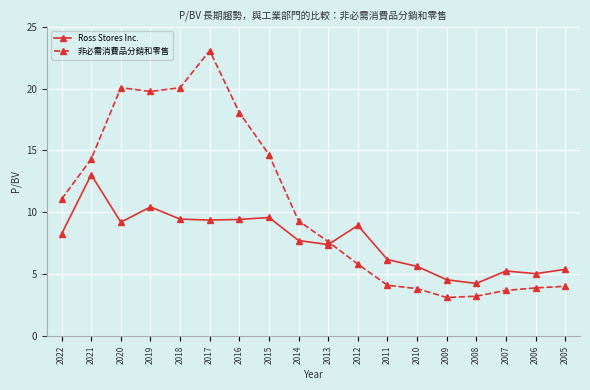

At how many categories does at least one series exceed 17?

5